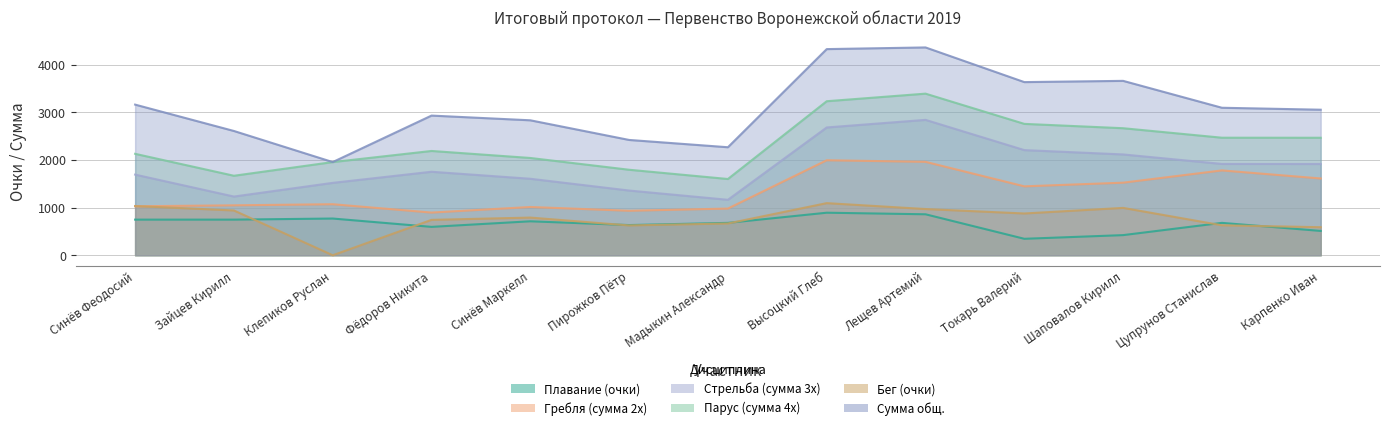

At which category is the sum across all series the highest?

Лещев Артемий